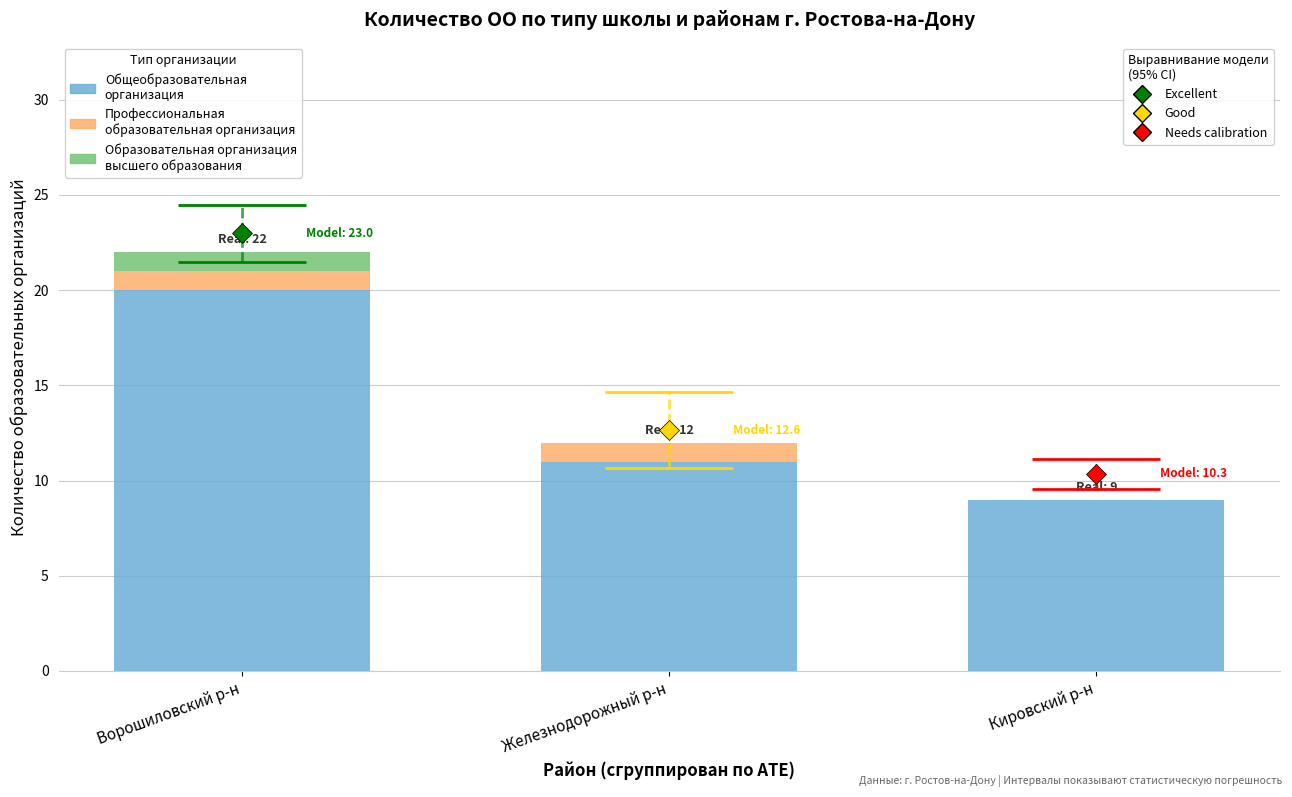

Which series has the largest total across all categories?

Общеобразовательная организация